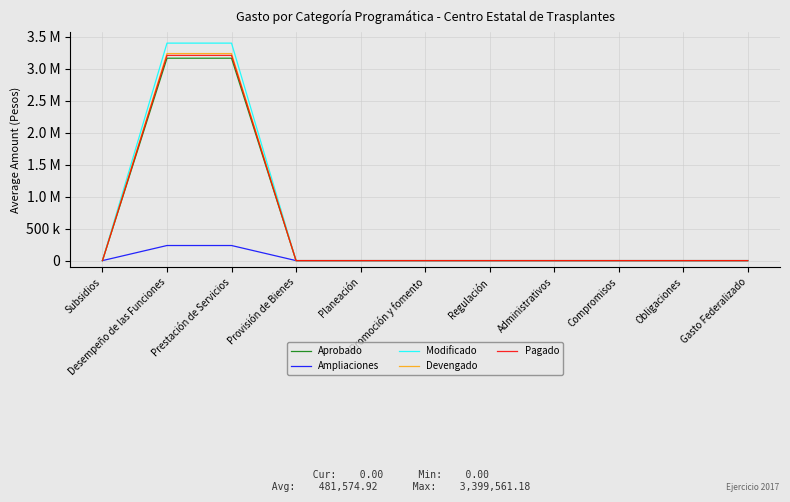

Which series has the largest range (max minus min)?

Modificado